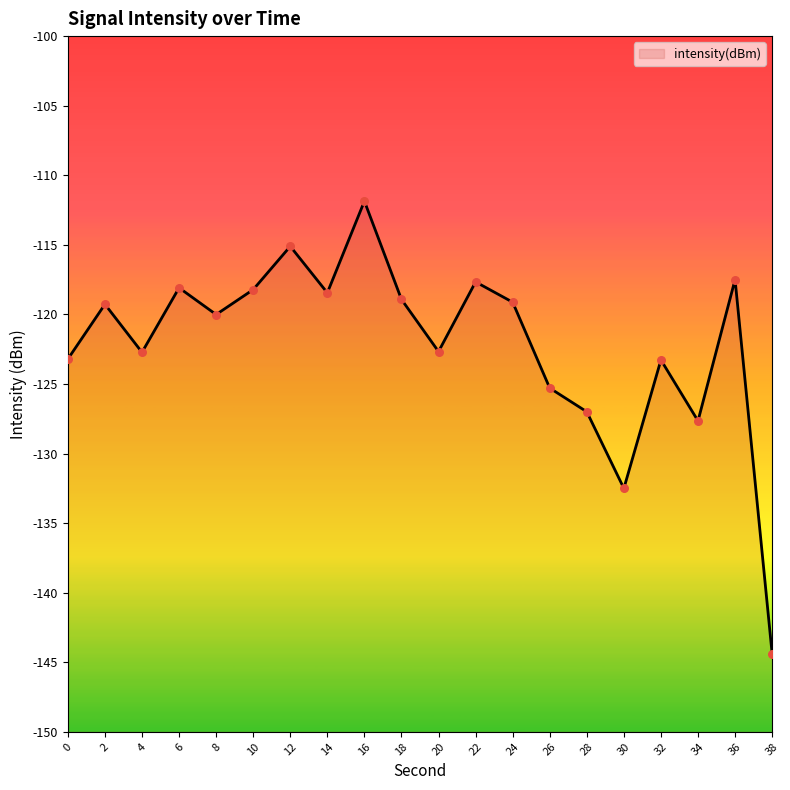

Which has a higher value, 36 or 16?

16